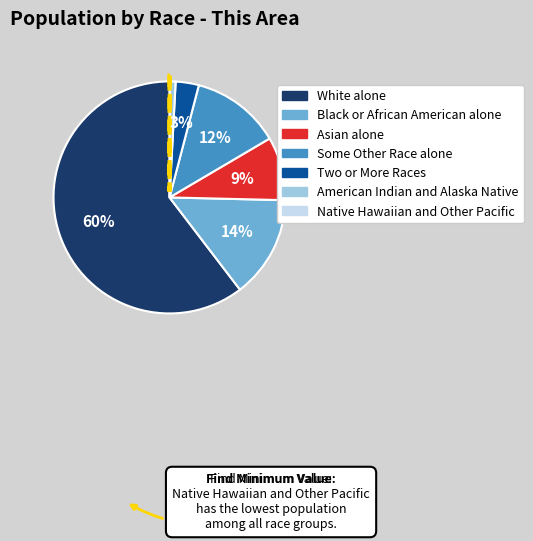

To the nearest percent, what is the average slice percentage?

14%